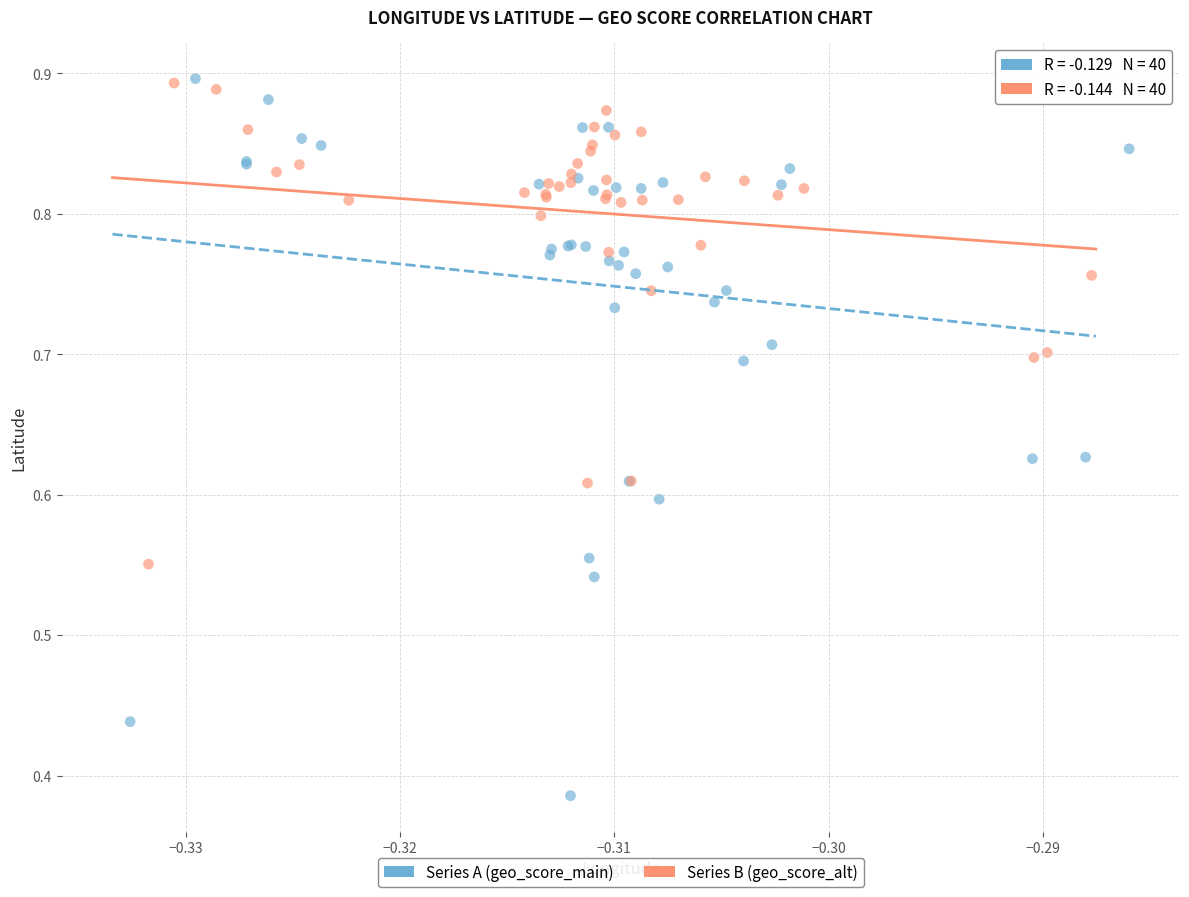

Which series has the widest spread of Y values?

Series A (geo_score_main)